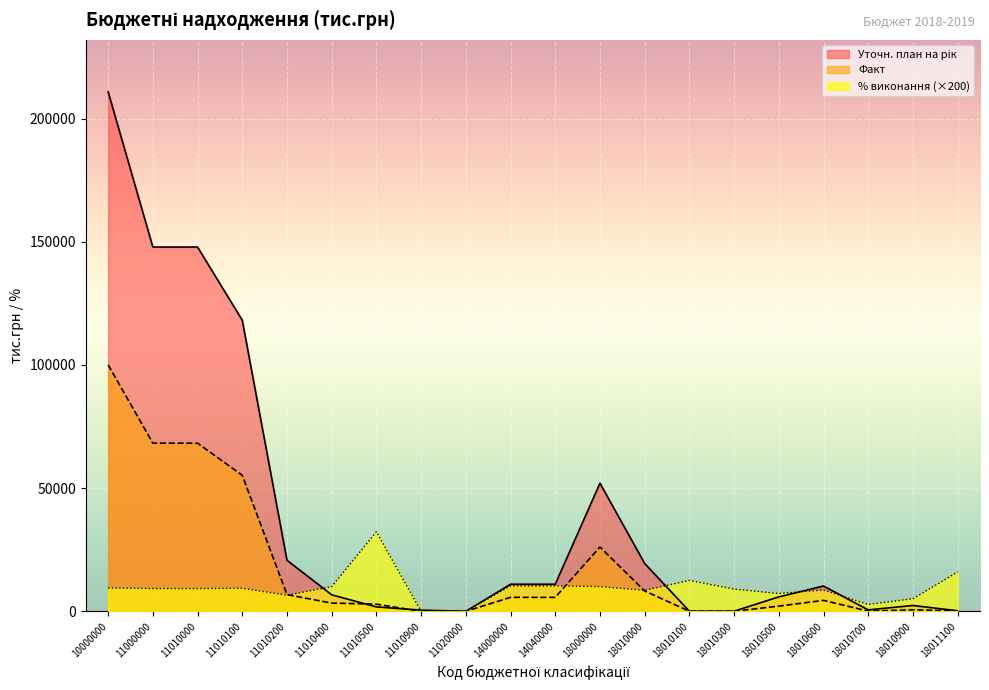

What is the difference between the maximum and minimum values in the Уточн. план на рік series?

210868.7